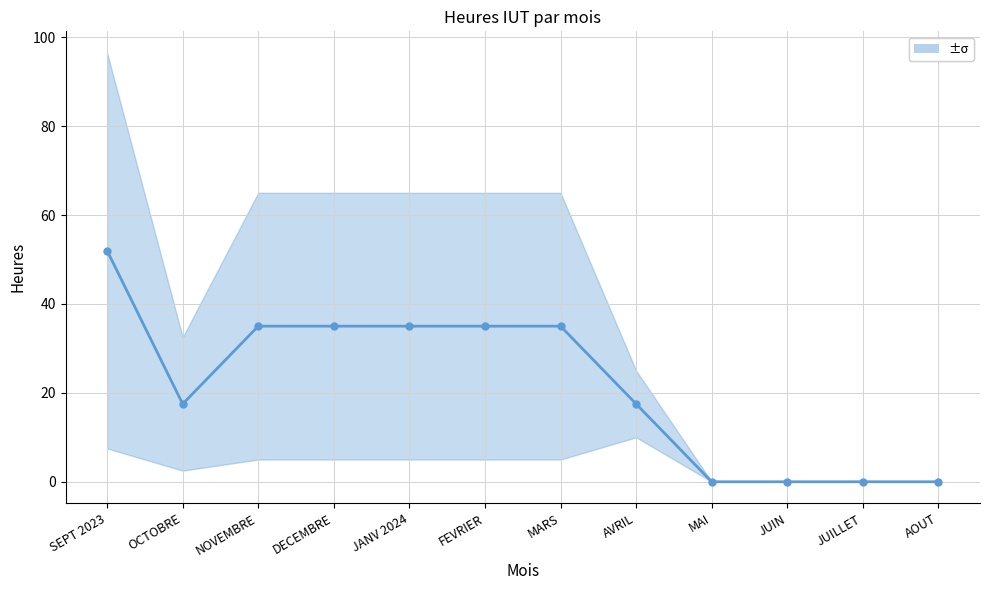

List the labels in order of value, smallest first.

MAI, JUIN, JUILLET, AOUT, OCTOBRE, AVRIL, NOVEMBRE, DECEMBRE, JANV 2024, FEVRIER, MARS, SEPT 2023